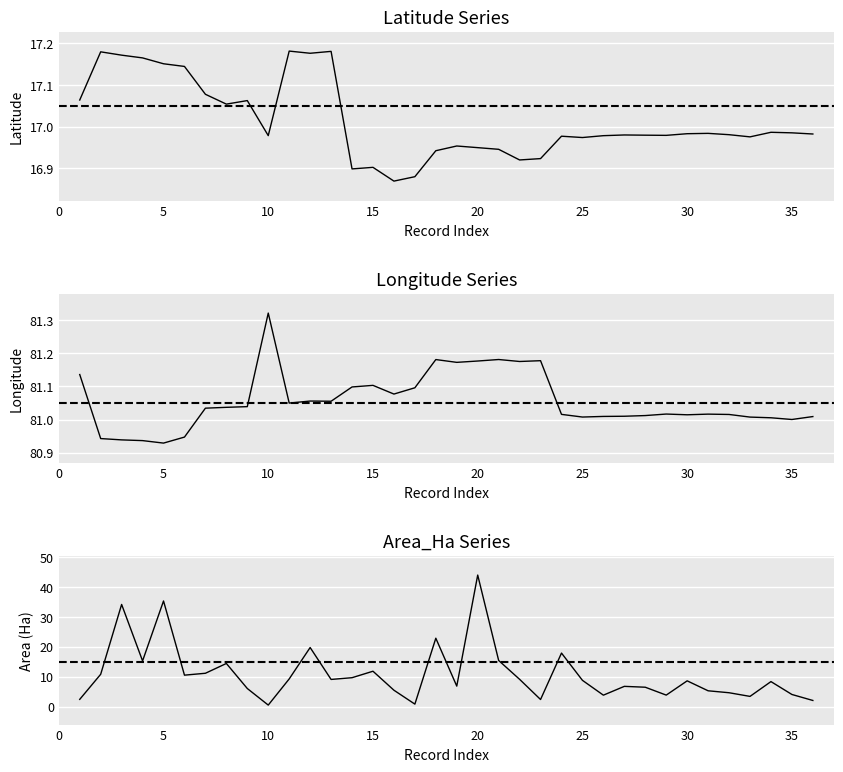

After their last crossing, which series has the higher values: Latitude or Area_Ha?

Latitude